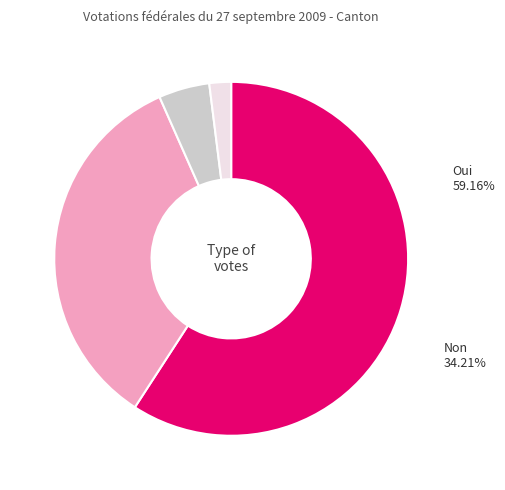

How much of the chart is everything except Bulletins nuls?

98.0%